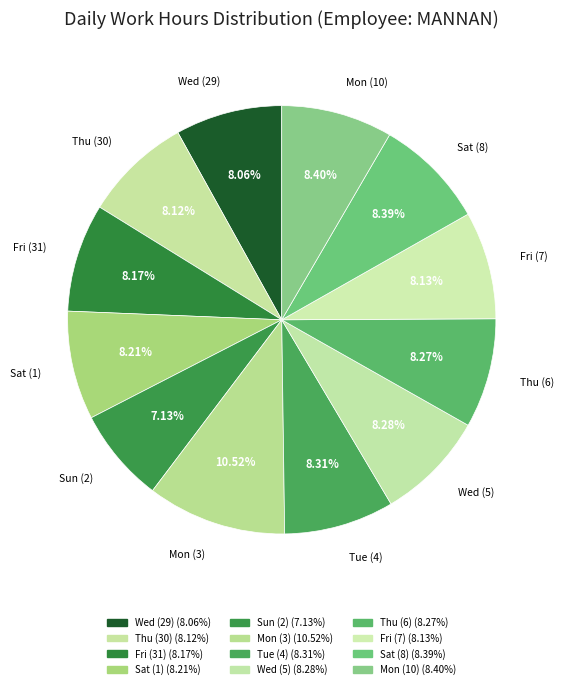

What percentage is the Mon (3) slice, to the nearest percent?

11%